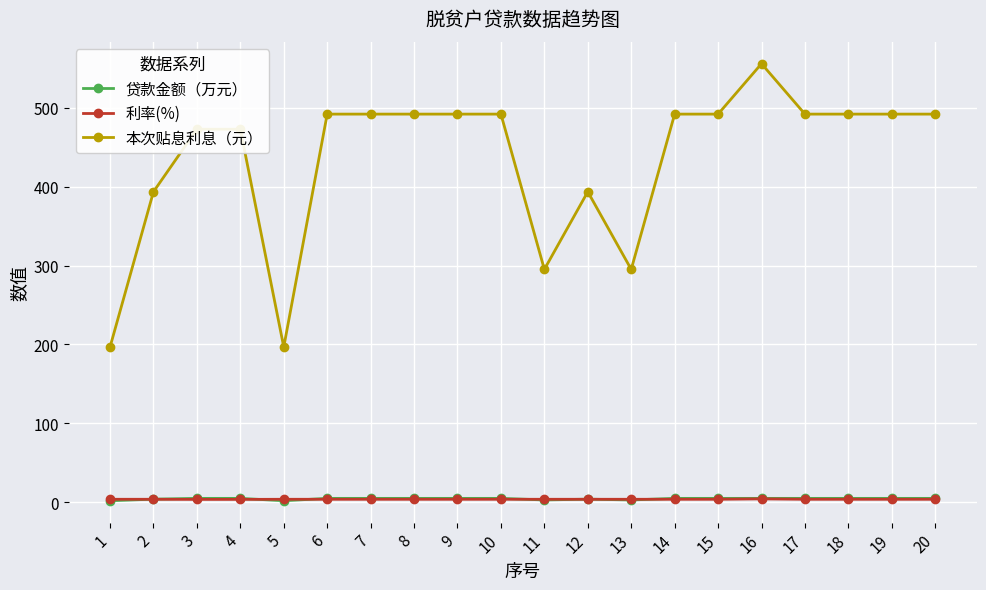

Which series has the widest spread of values?

本次贴息利息（元）